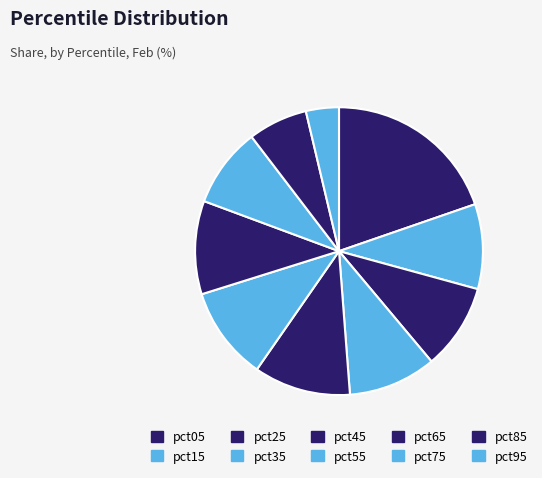

How many segments does this pie chart have?

10